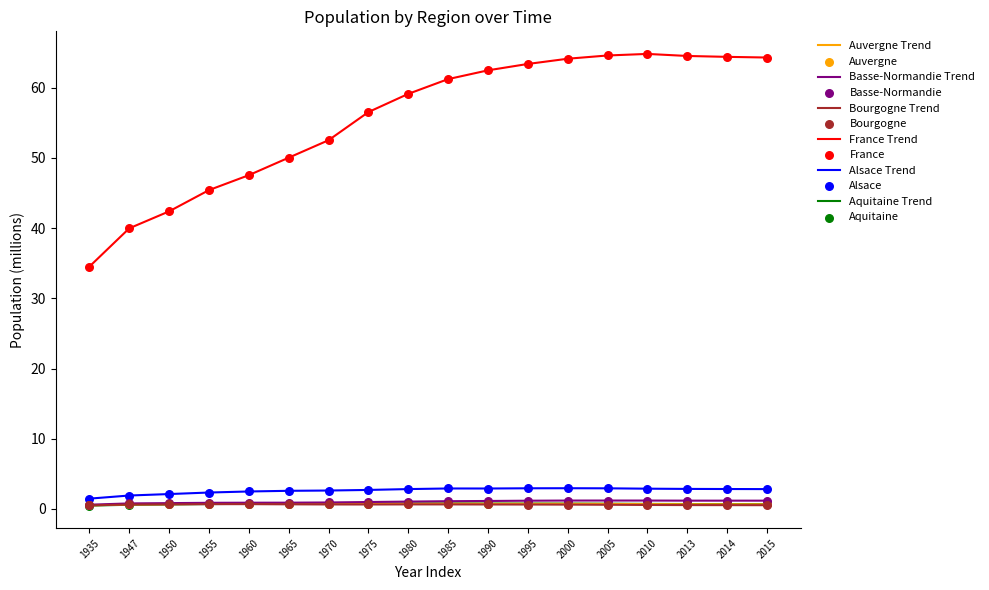

At how many categories does at least one series exceed 39?

17